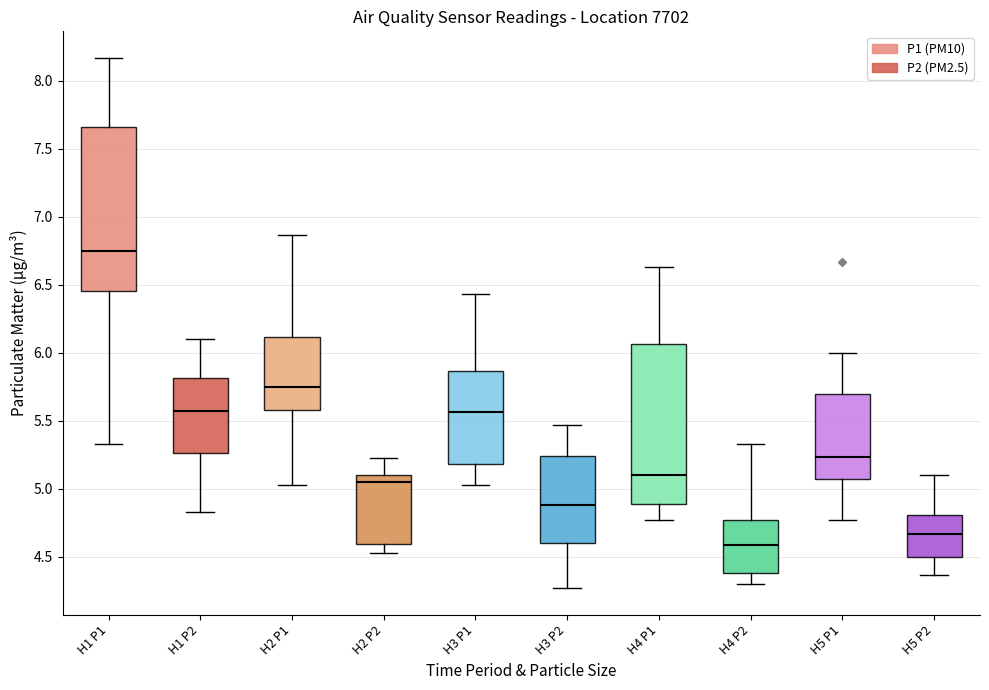

Which box has the highest median line?

H1 P1